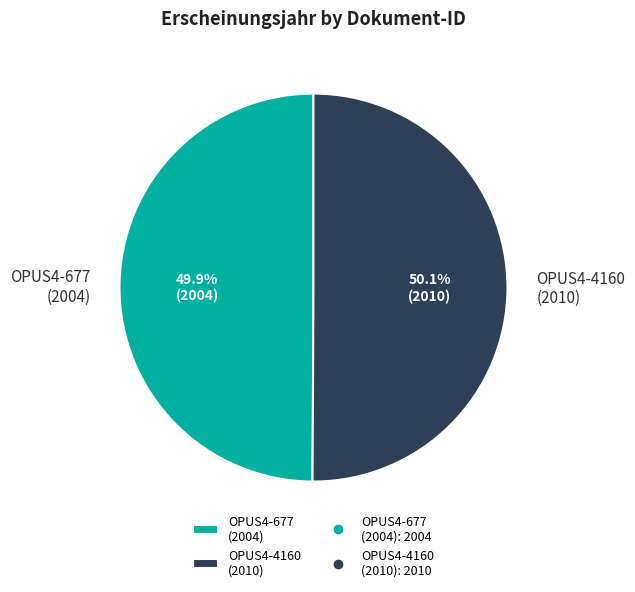

What is the total percentage of OPUS4-4160 (2010) and OPUS4-677 (2004)?

100.0%